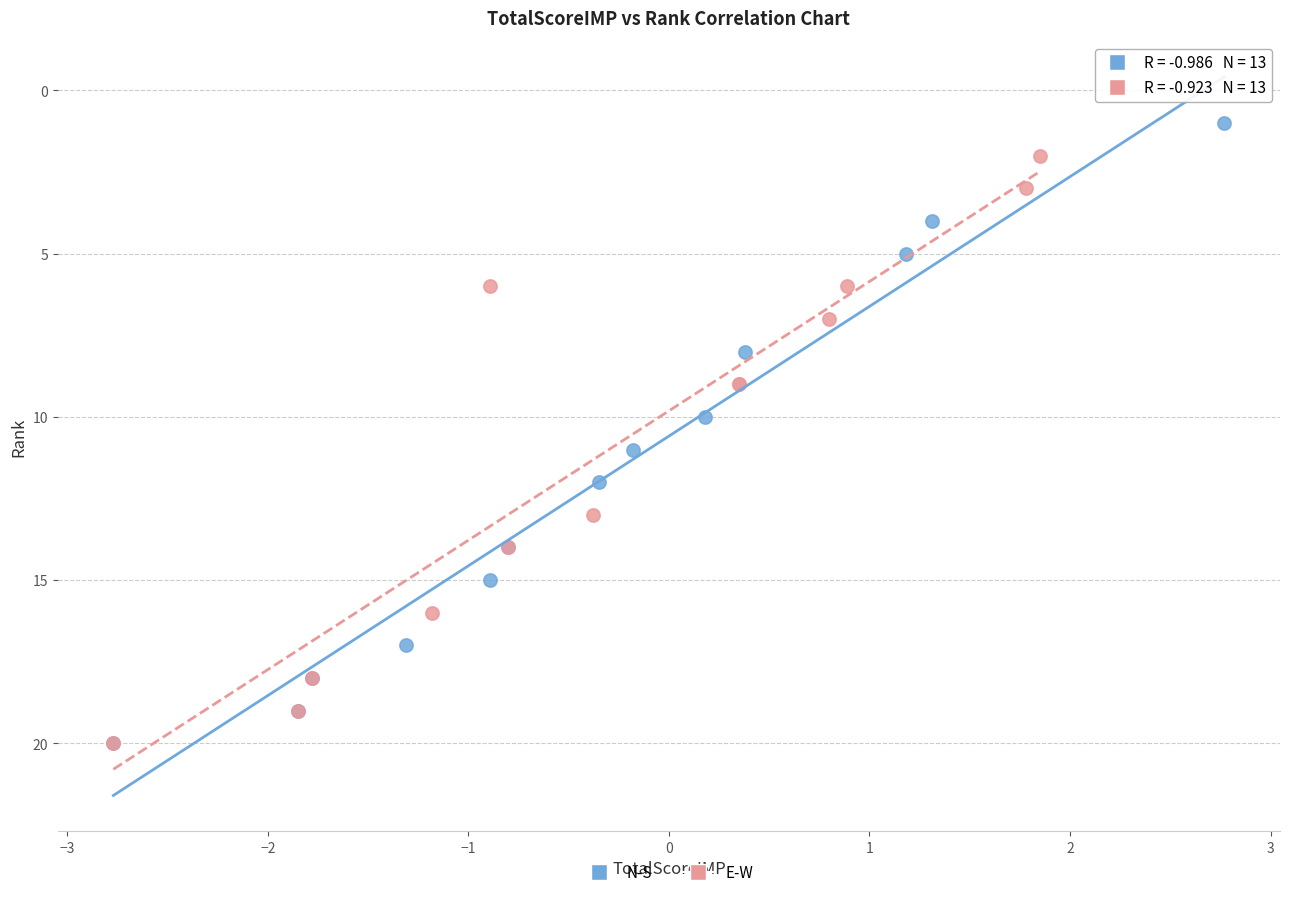

Which series has the largest Y range (max minus min)?

N-S